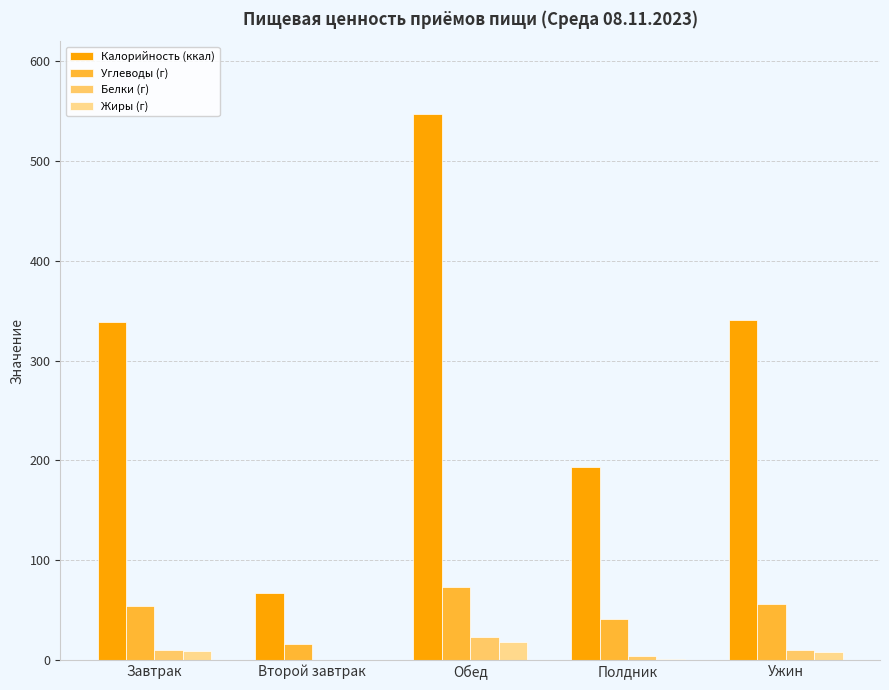

How many distinct data groups are displayed?

4